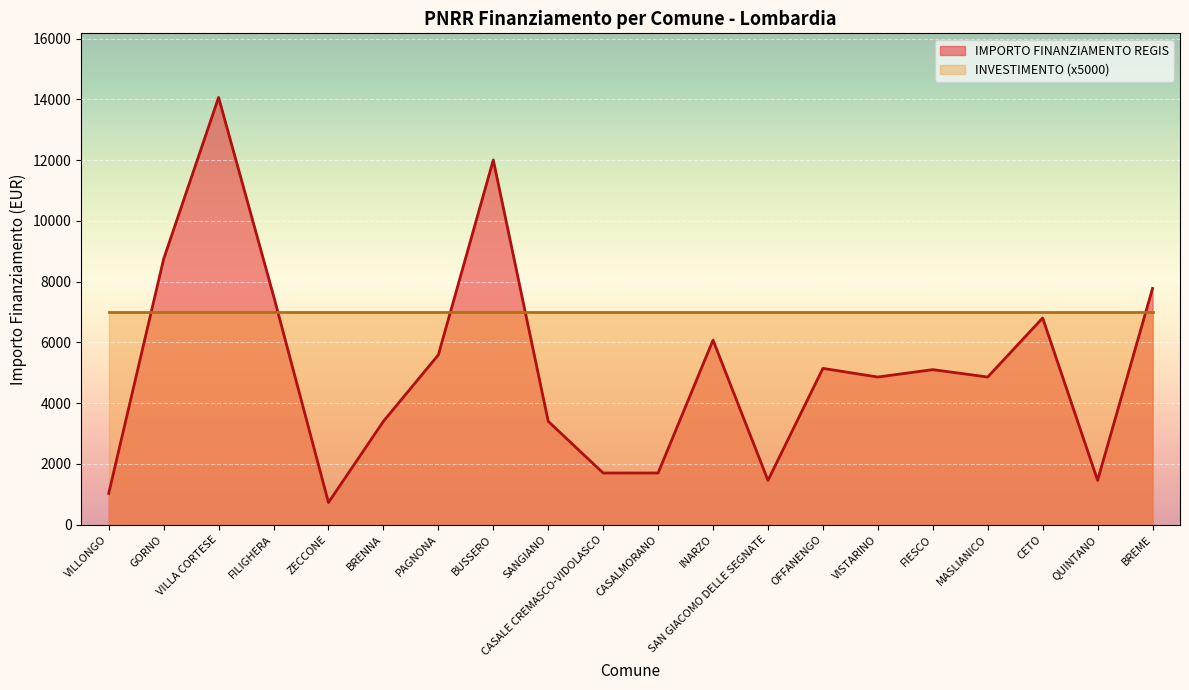

Count the number of values greater than 5103.

9